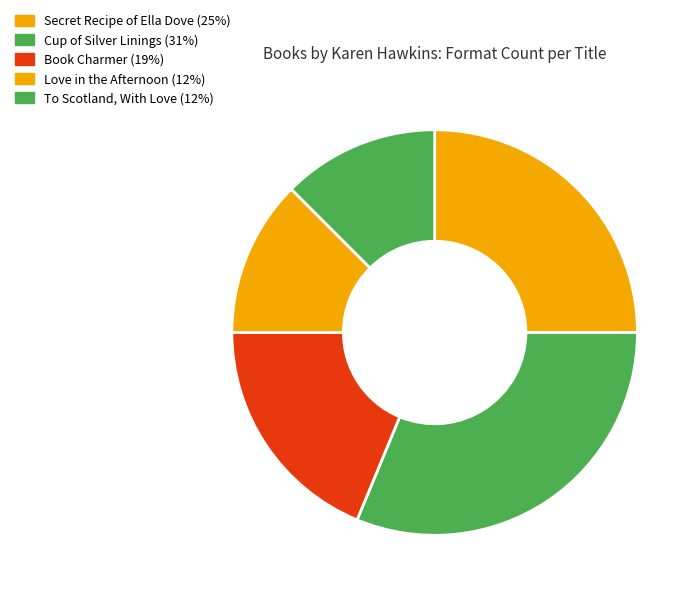

Approximately how many times larger is the value at Secret Recipe of Ella Dove compared to Cup of Silver Linings?

0.8